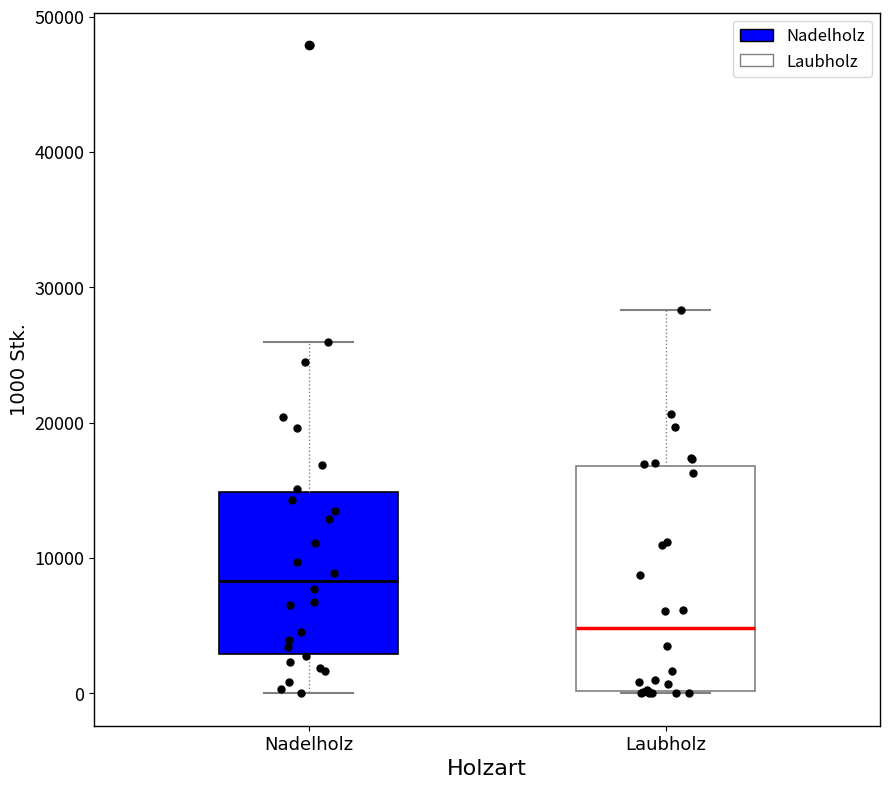

Reading left to right, read every box against the y-axis: the position of its median line, the range the box covers, and the ends of its whiskers. The values are not printed on the chart, so give them approximately, as read against the axis.

Nadelholz: median 8000, box 3000 to 15000, whiskers 0 to 26000
Laubholz: median 5000, box 0 to 17000, whiskers 0 to 28000